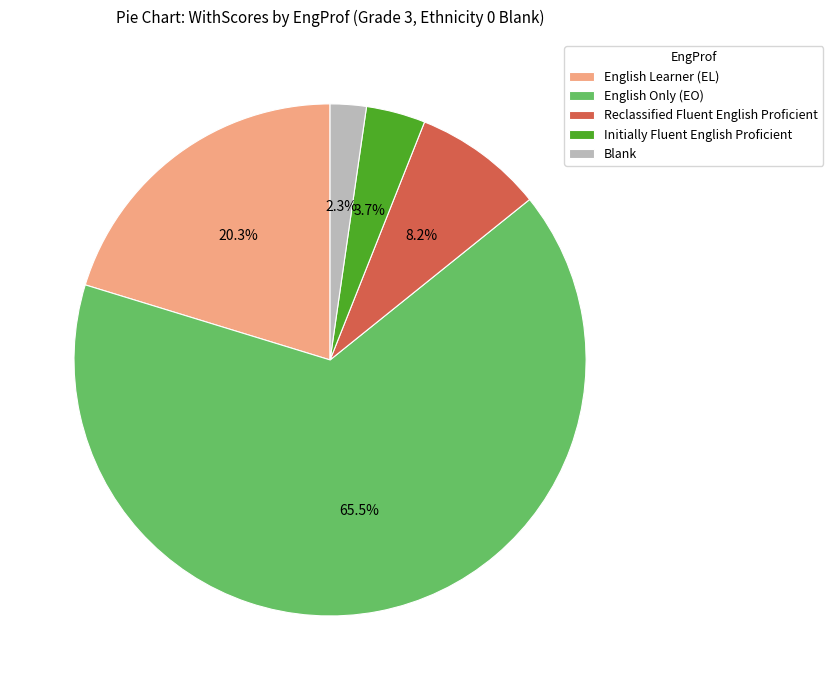

Does any single category account for the majority?

Yes